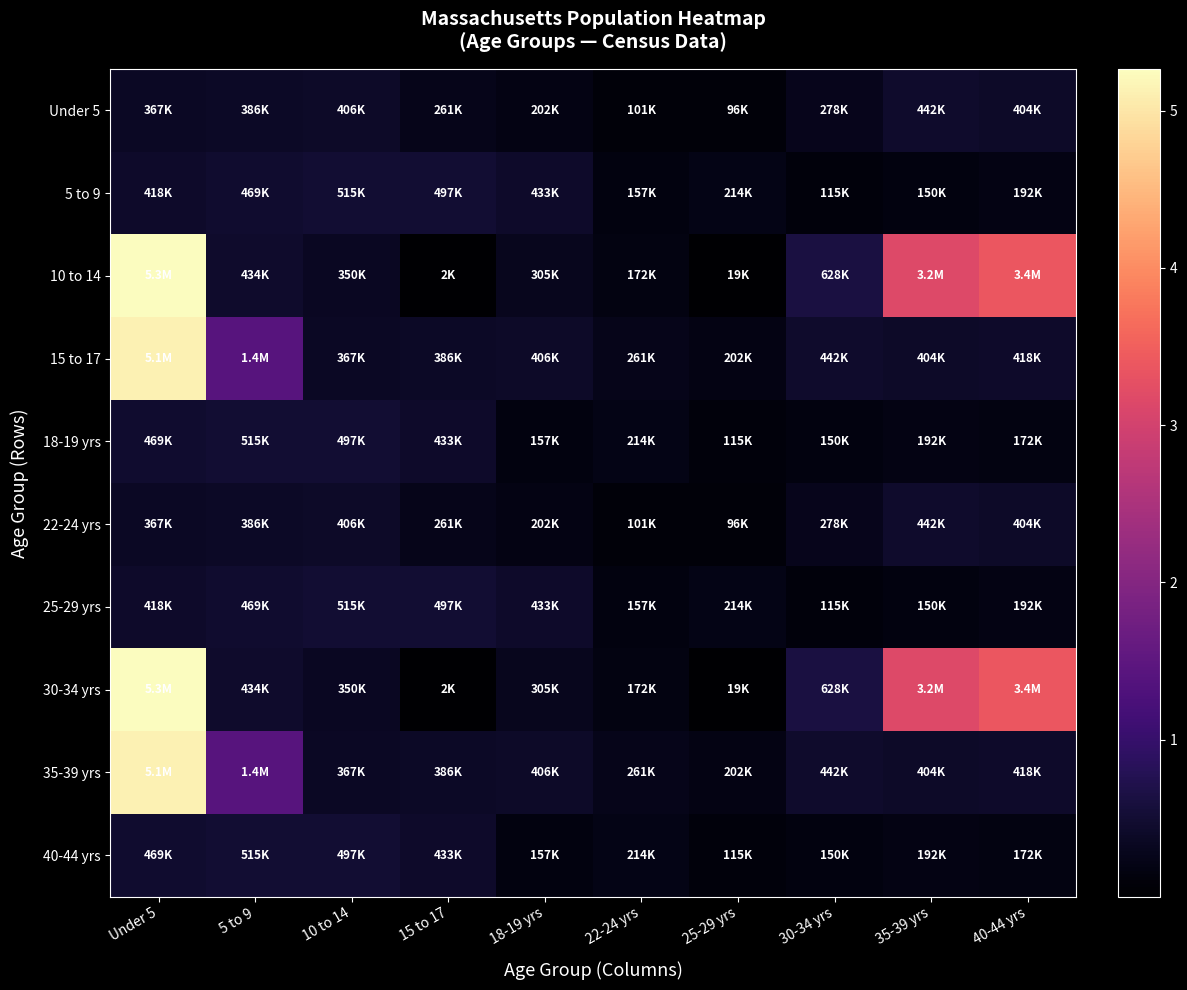

At 30-34 yrs, list the series in order from smallest to largest.

5 to 9, 25-29 yrs, 18-19 yrs, 40-44 yrs, Under 5, 22-24 yrs, 15 to 17, 35-39 yrs, 10 to 14, 30-34 yrs